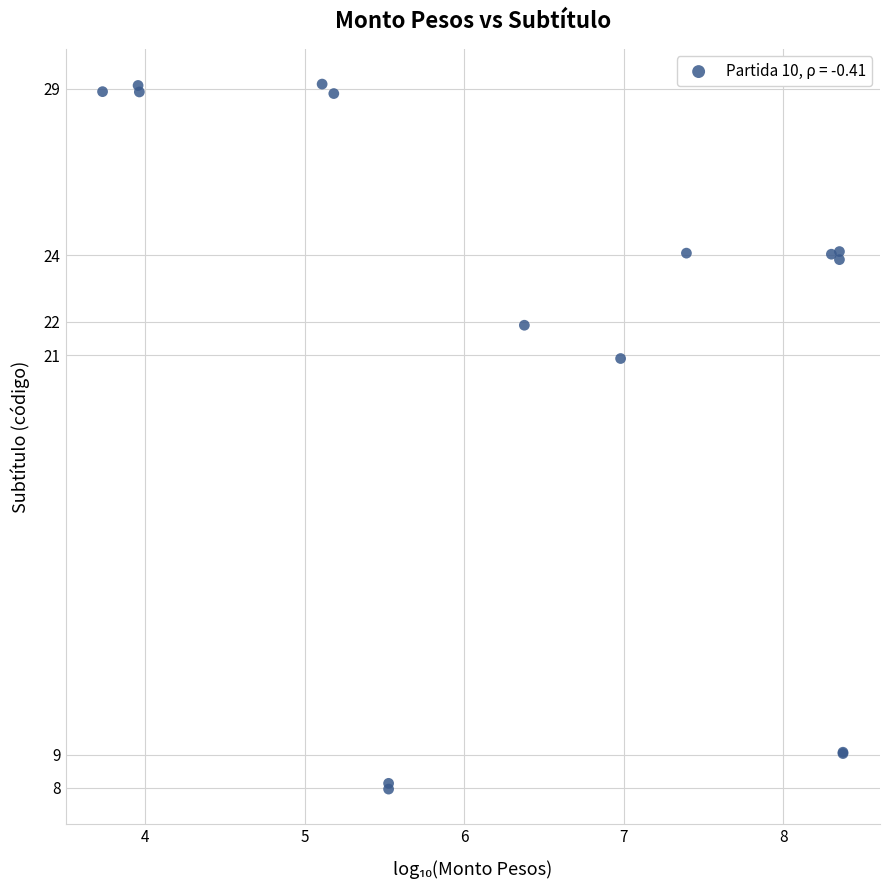

What Y value in the scatter plot is closest to 18?

20.9